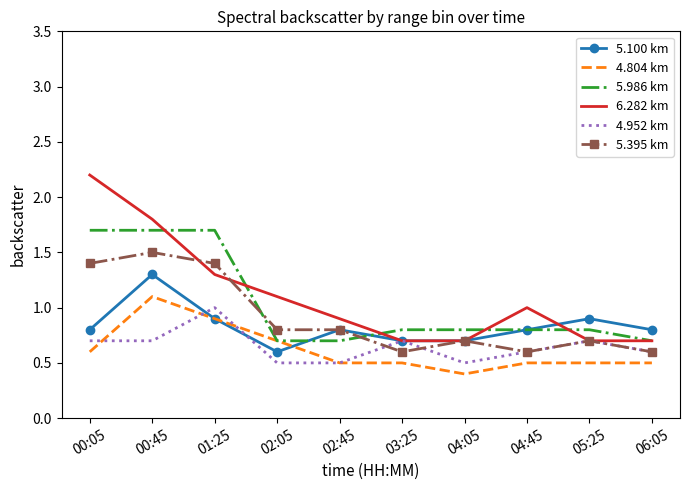

At which category is the sum across all series the highest?

00:45